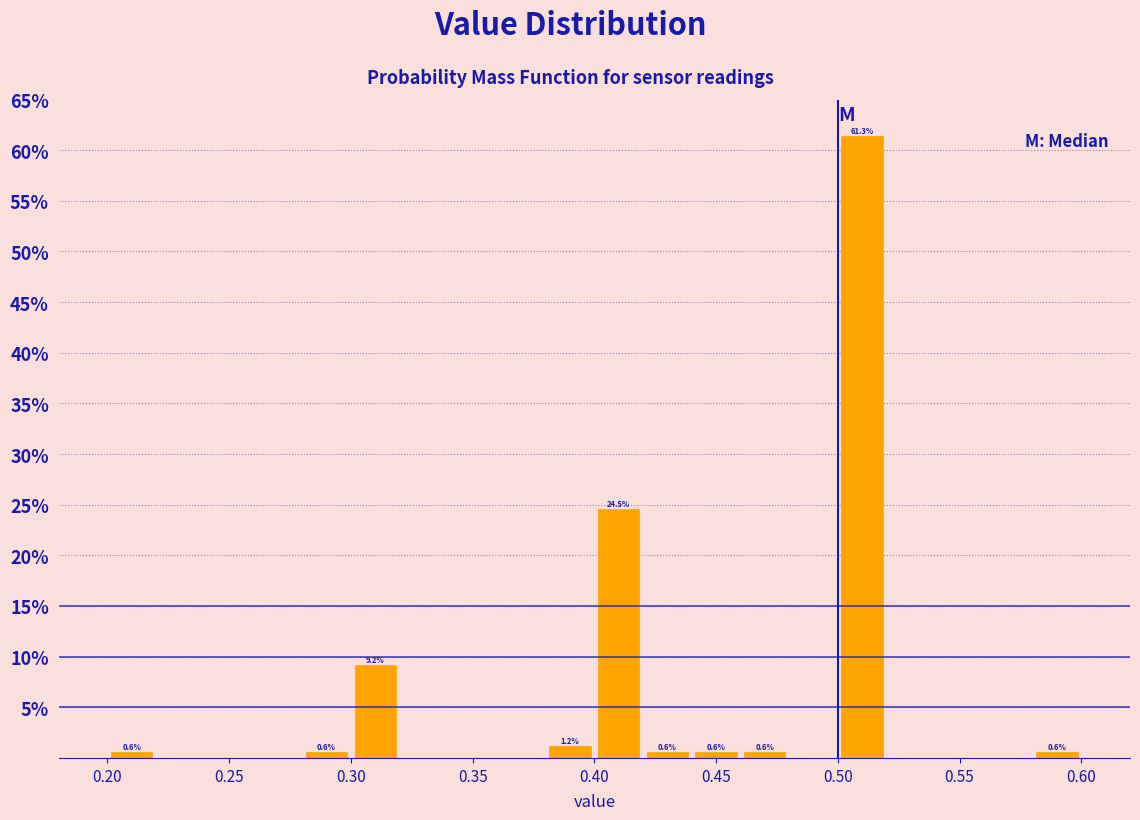

Over which range of the x-axis is the bar tallest?

0.50 to 0.52